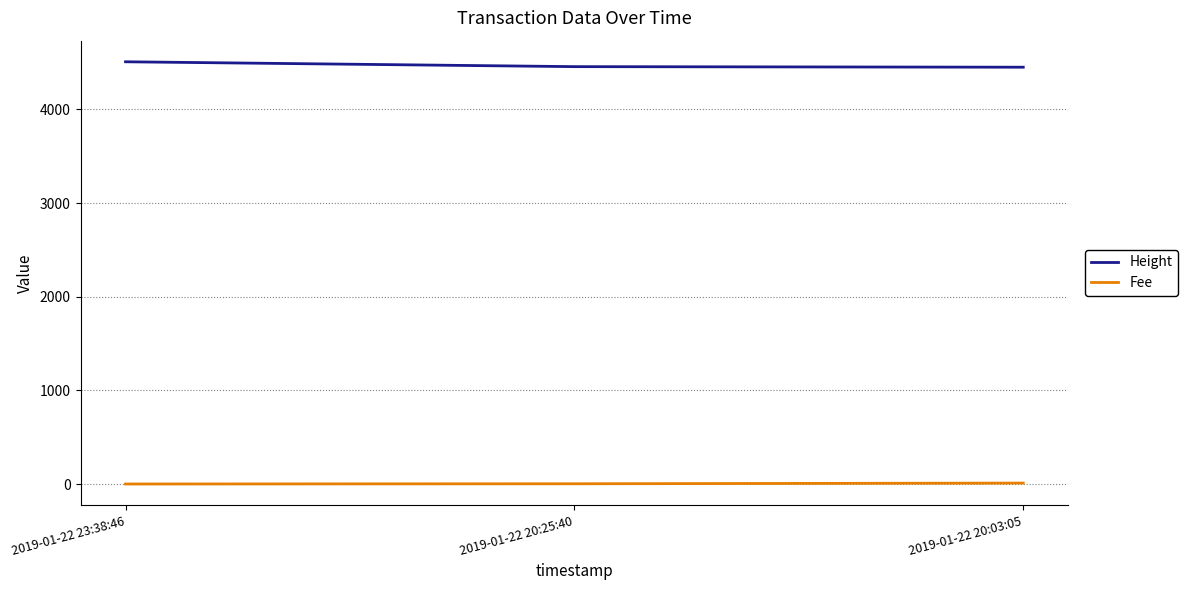

What is the minimum value shown in the chart?

0.1